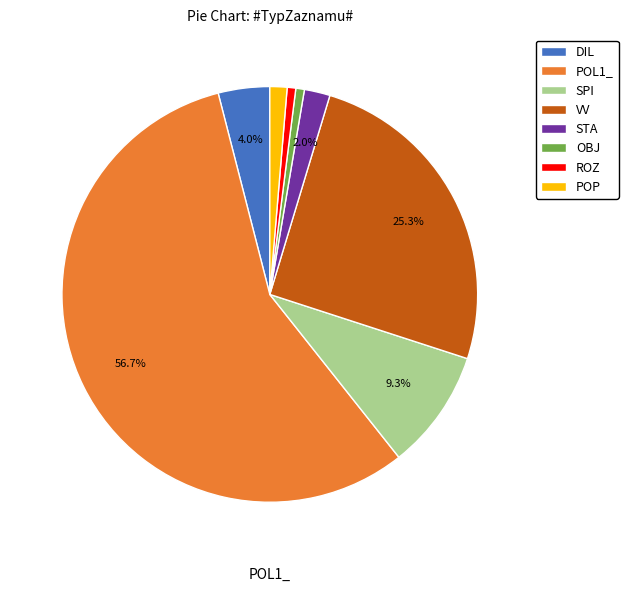

True or false: ROZ accounts for 11% of the total.

False